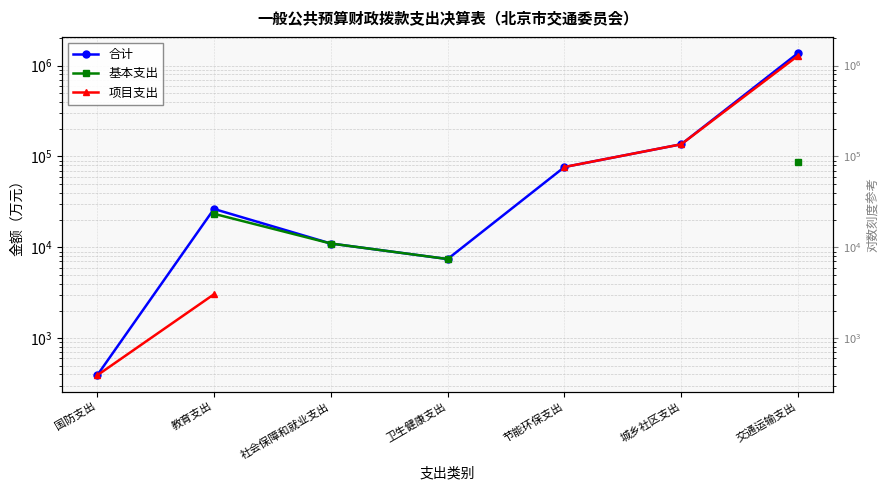

Is the value of 基本支出 at 社会保障和就业支出 greater than the value of 项目支出 at 卫生健康支出?

No